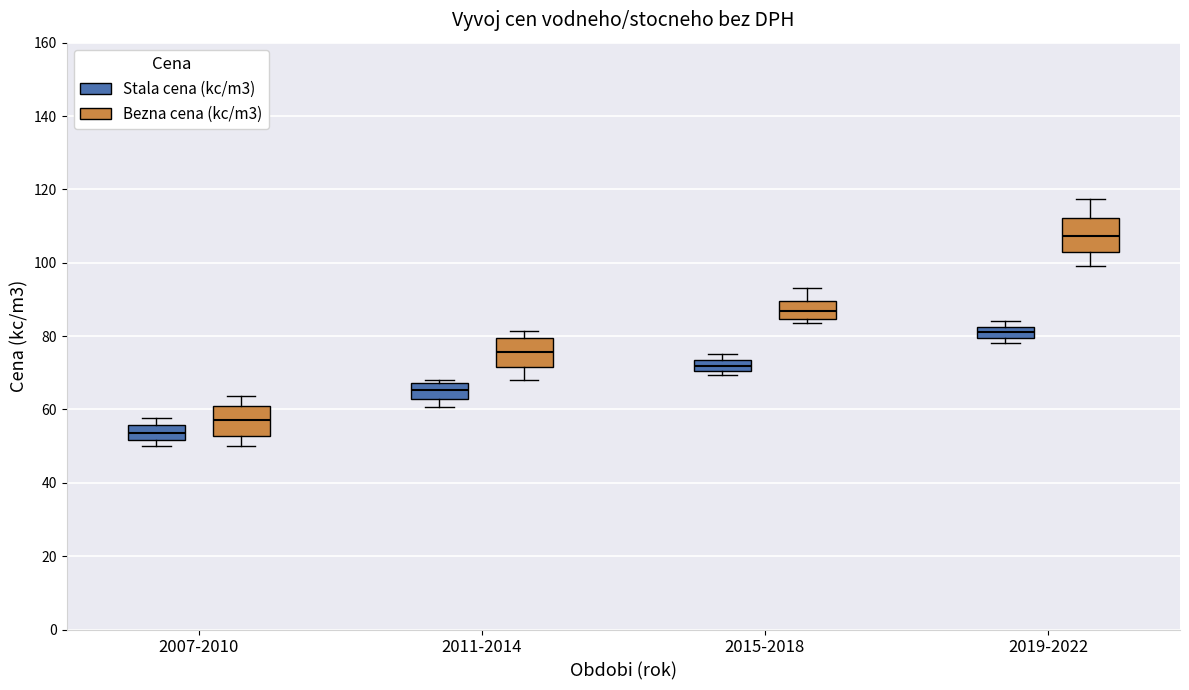

Reading left to right, read every box against the y-axis: the position of its median line, the range the box covers, and the ends of its whiskers. The values are not printed on the chart, so give them approximately, as read against the axis.

2007-2010 (Stala cena (kc/m3)): median 54, box 52 to 56, whiskers 50 to 58
2007-2010 (Bezna cena (kc/m3)): median 56, box 52 to 62, whiskers 50 to 64
2011-2014 (Stala cena (kc/m3)): median 66, box 62 to 68, whiskers 60 to 68 (just above the box's upper edge)
2011-2014 (Bezna cena (kc/m3)): median 76, box 72 to 80, whiskers 68 to 82
2015-2018 (Stala cena (kc/m3)): median 72, box 70 to 74, whiskers 70 (just below the box's lower edge) to 76
2015-2018 (Bezna cena (kc/m3)): median 86, box 84 to 90, whiskers 84 (just below the box's lower edge) to 94
2019-2022 (Stala cena (kc/m3)): median 82 (inside the box), box 80 to 82, whiskers 78 to 84
2019-2022 (Bezna cena (kc/m3)): median 108, box 104 to 112, whiskers 98 to 118